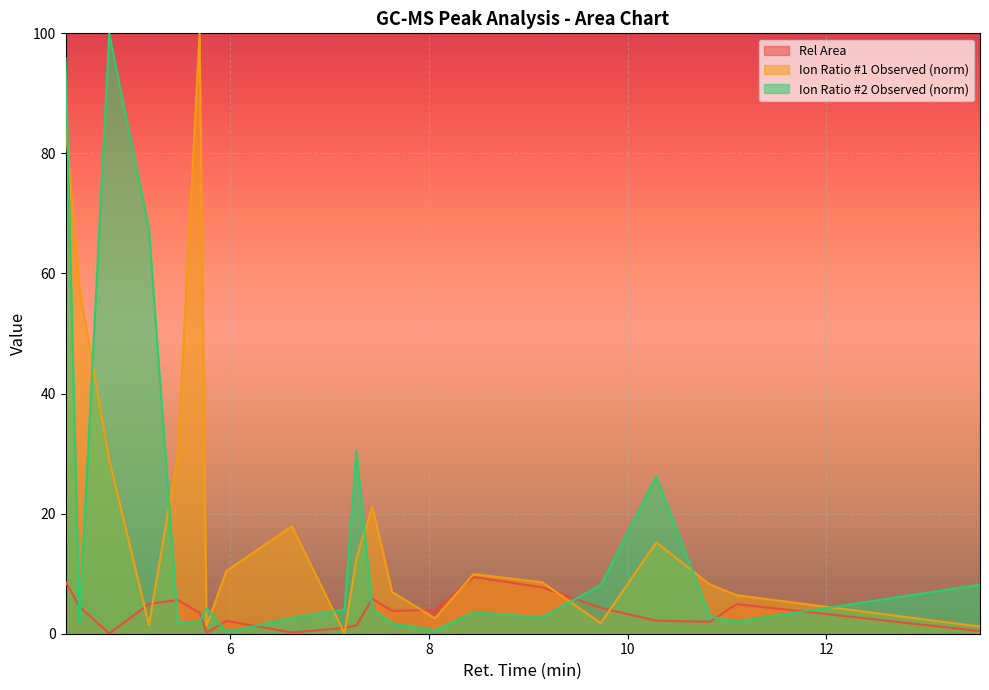

How many interior local peaks does the Rel Area series have?

5